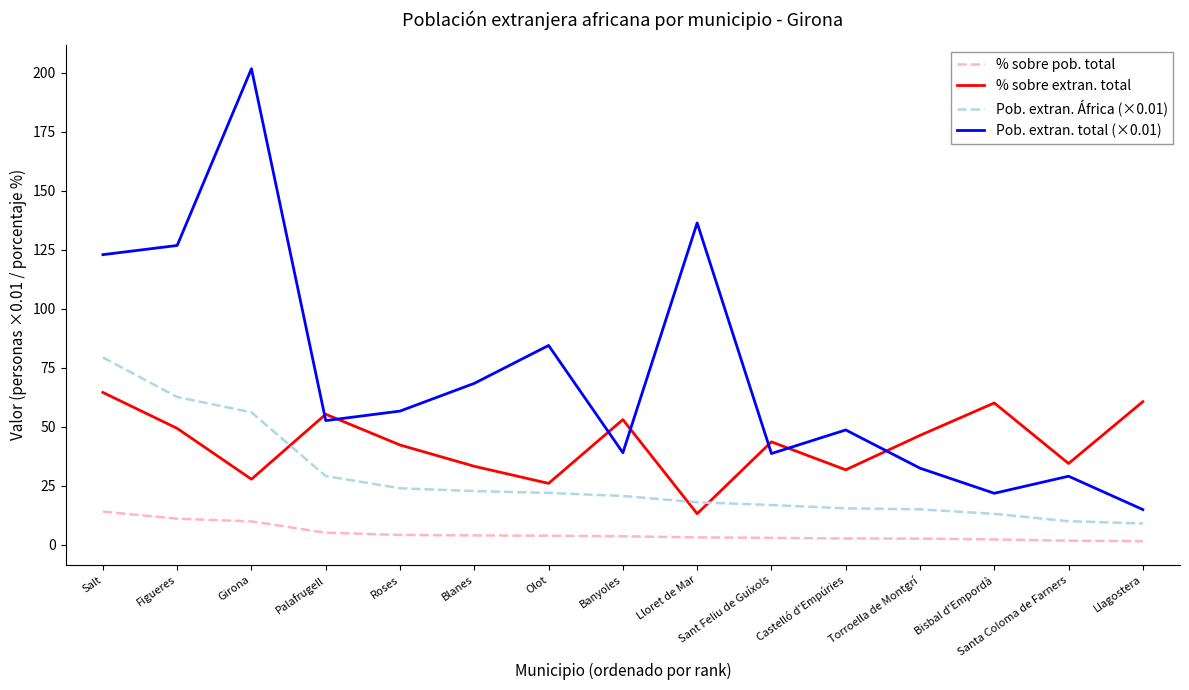

List the series in order of their peak value, highest first.

Pob. extran. total (×0.01), Pob. extran. África (×0.01), % sobre extran. total, % sobre pob. total